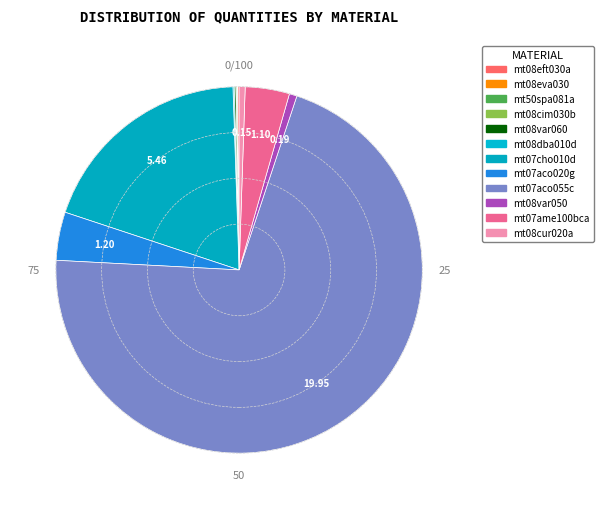

Is it true that mt08cur020a is 6% of the pie?

False